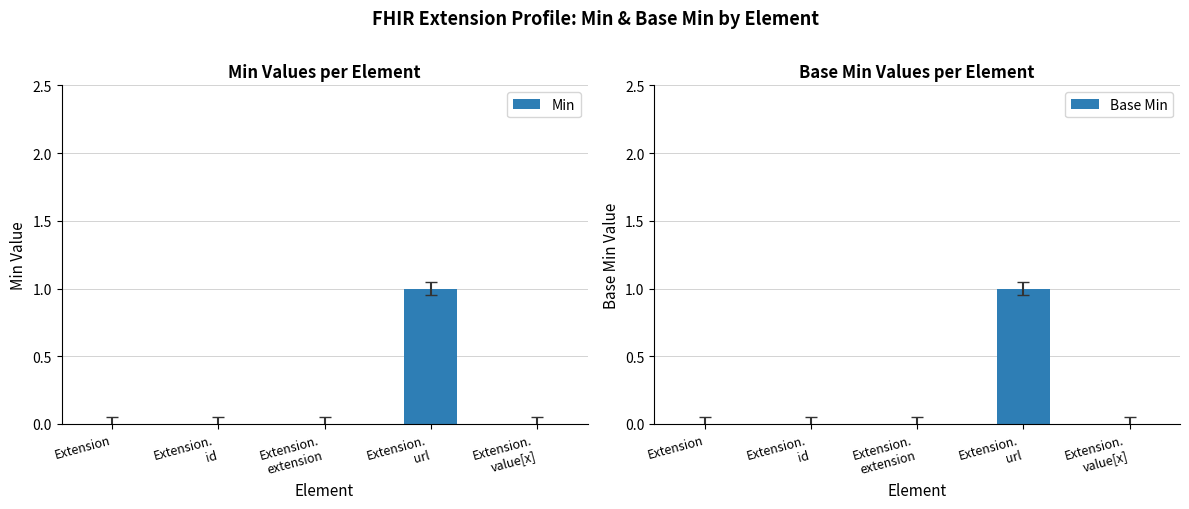

How many values in the Min series exceed 0?

1